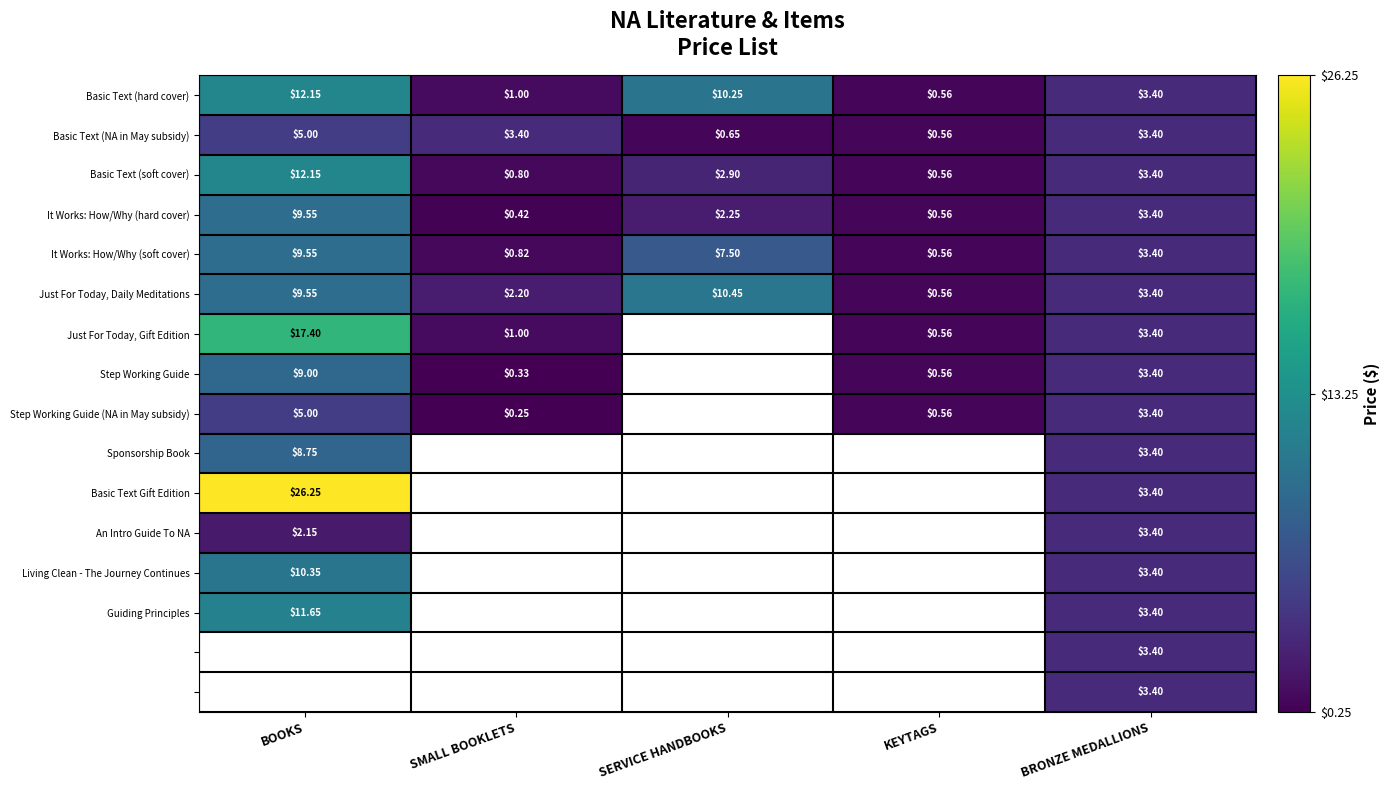

The Guiding Principles series shows 11.7 at BOOKS. True or false?

True